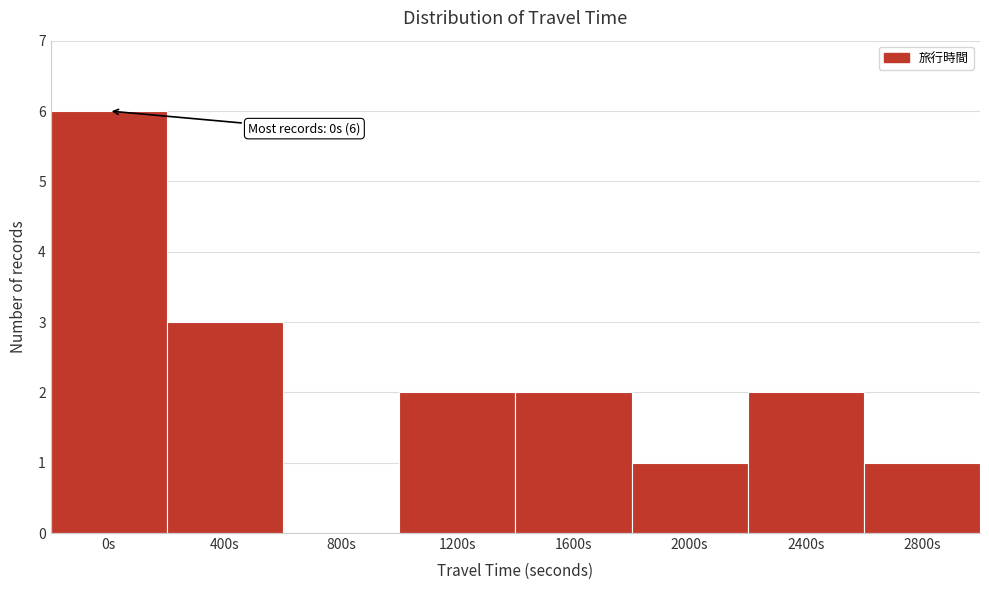

Reading right to left, transcribe all the data shown in this chart.

2800s=1	2400s=2	2000s=1	1600s=2	1200s=2	800s=0	400s=3	0s=6